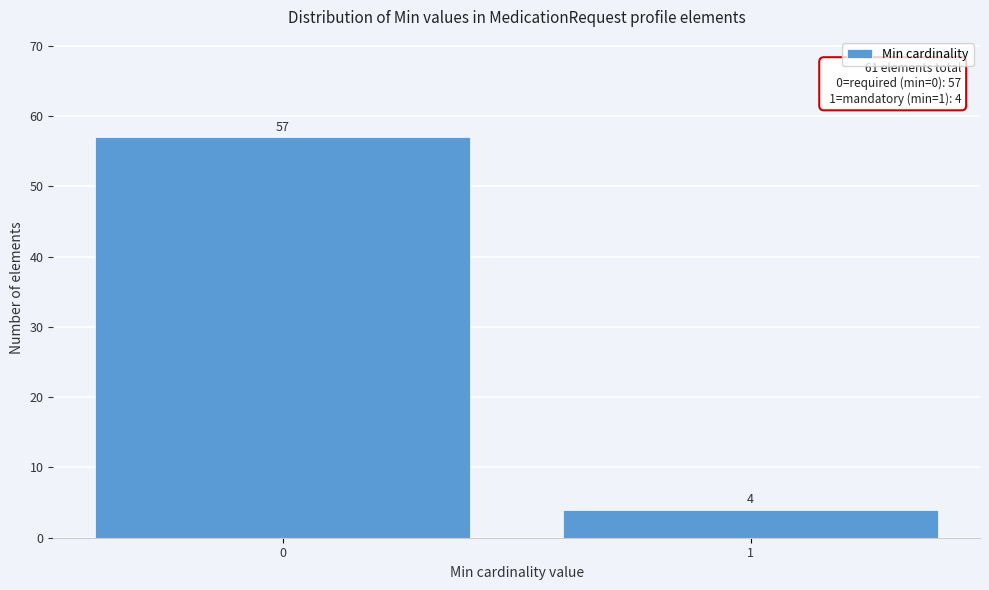

Reading left to right, list all the values displayed in this chart.

0=57	1=4